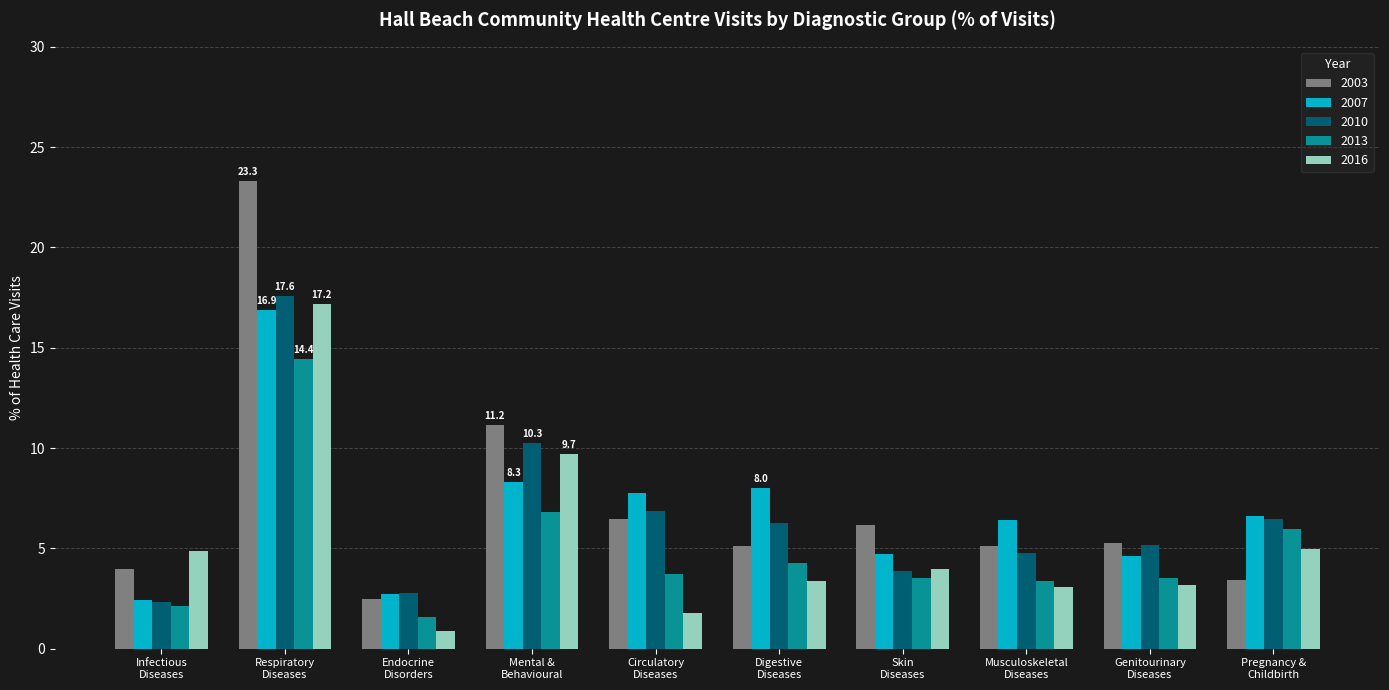

What is the minimum value shown in the chart?

0.9